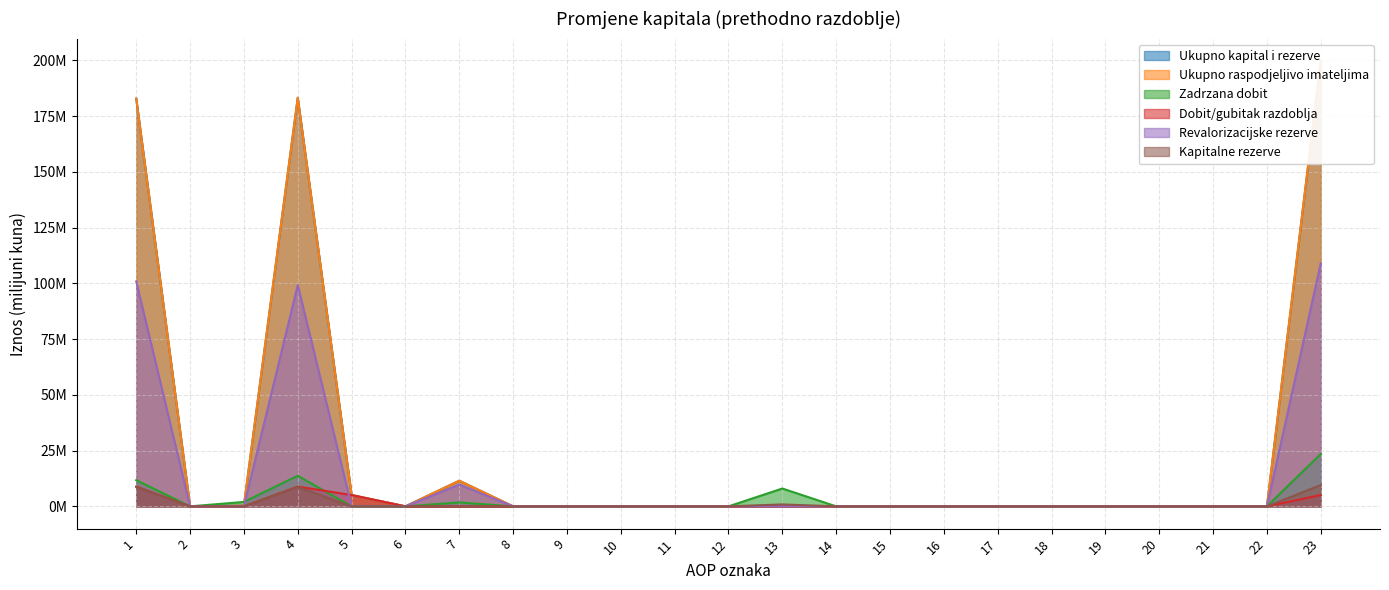

The Revalorizacijske rezerve series shows 0.0 at 19. True or false?

True